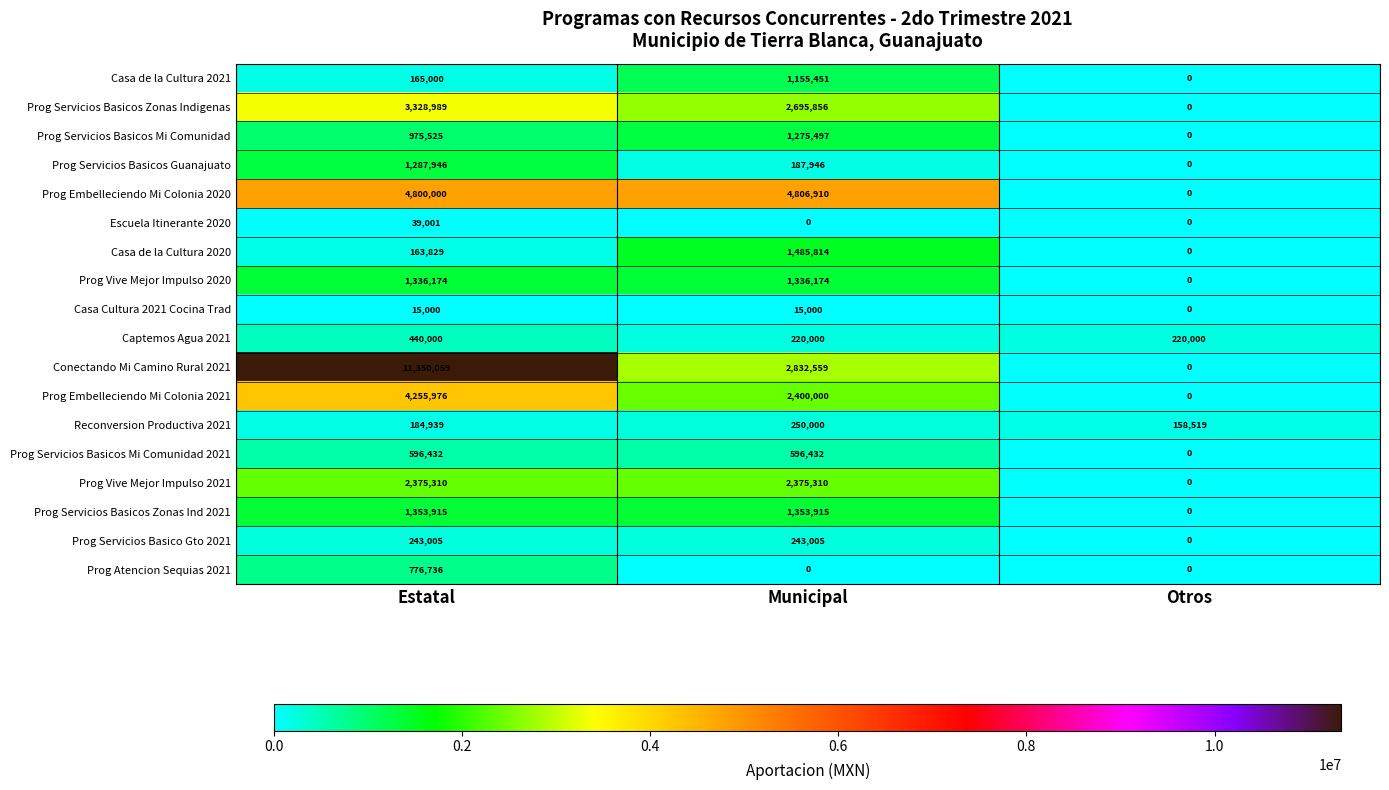

Which series has the widest spread of values?

Conectando Mi Camino Rural 2021